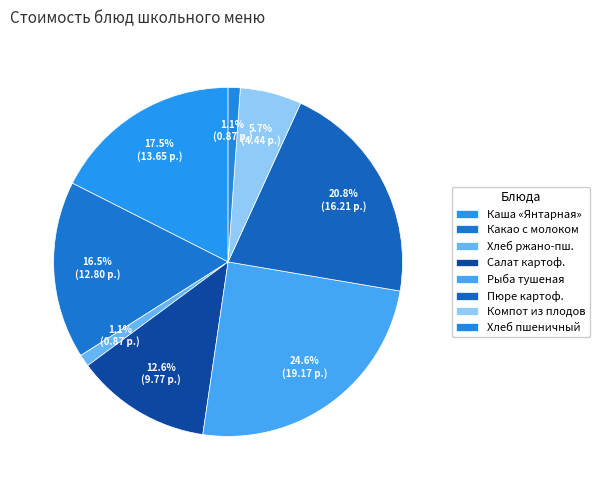

How many slices are in this pie chart?

8